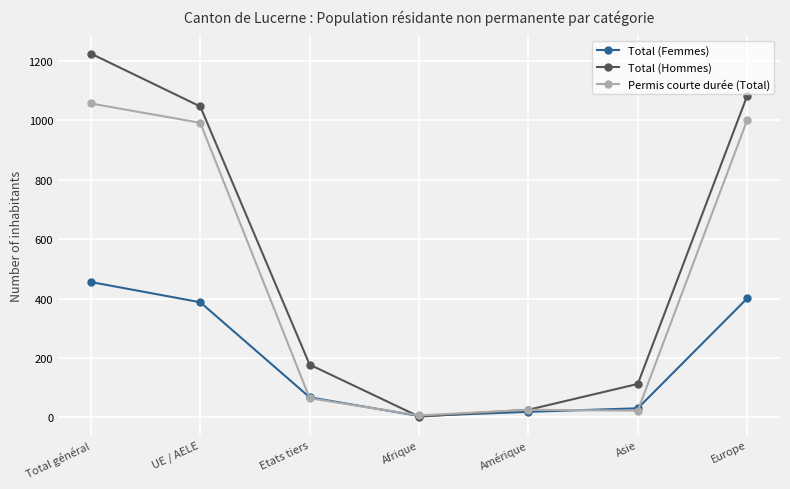

What is the approximate value of Total (Femmes) at Total général, to the nearest 50?

450